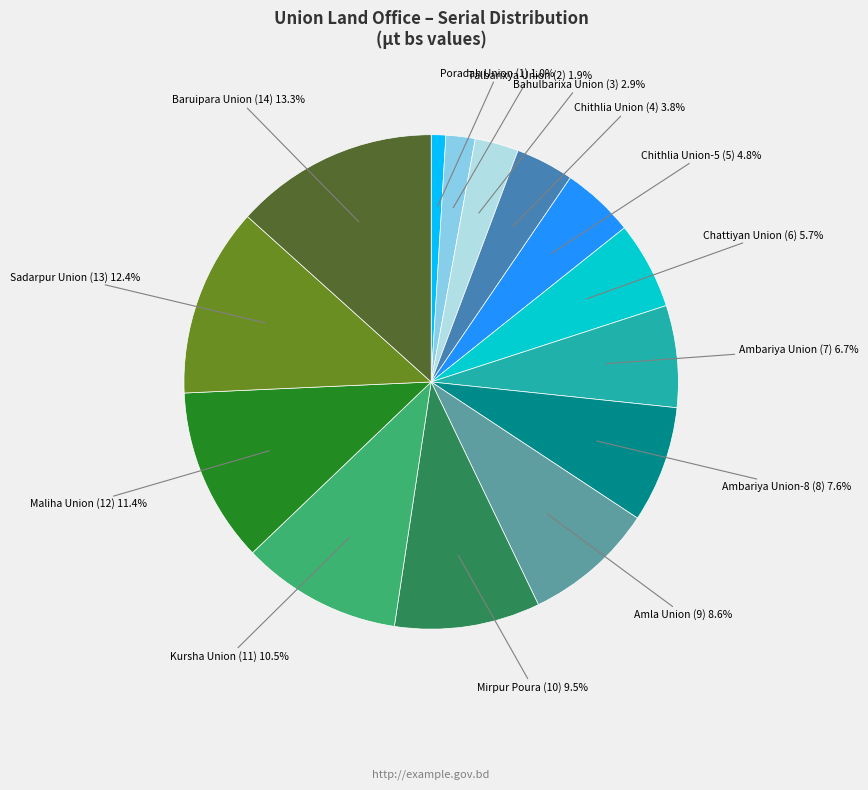

Is there any slice that represents more than half of the pie?

No